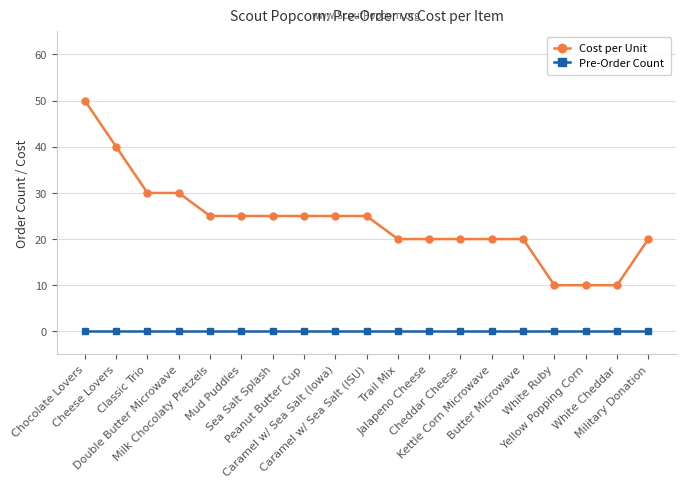

Which series has the widest spread of values?

Cost per Unit